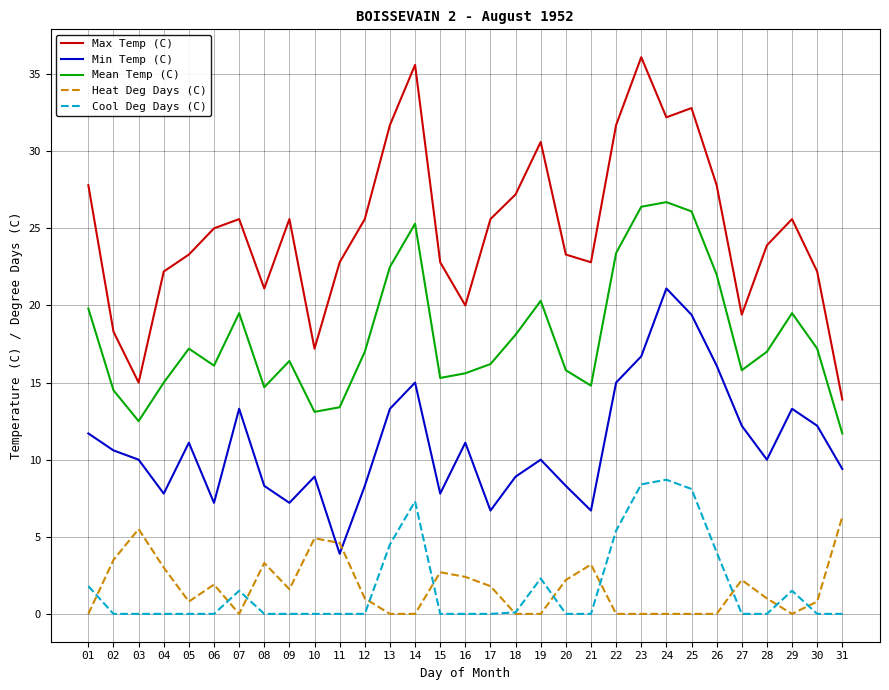

True or false: Min Temp (C) and Mean Temp (C) intersect in this chart.

False